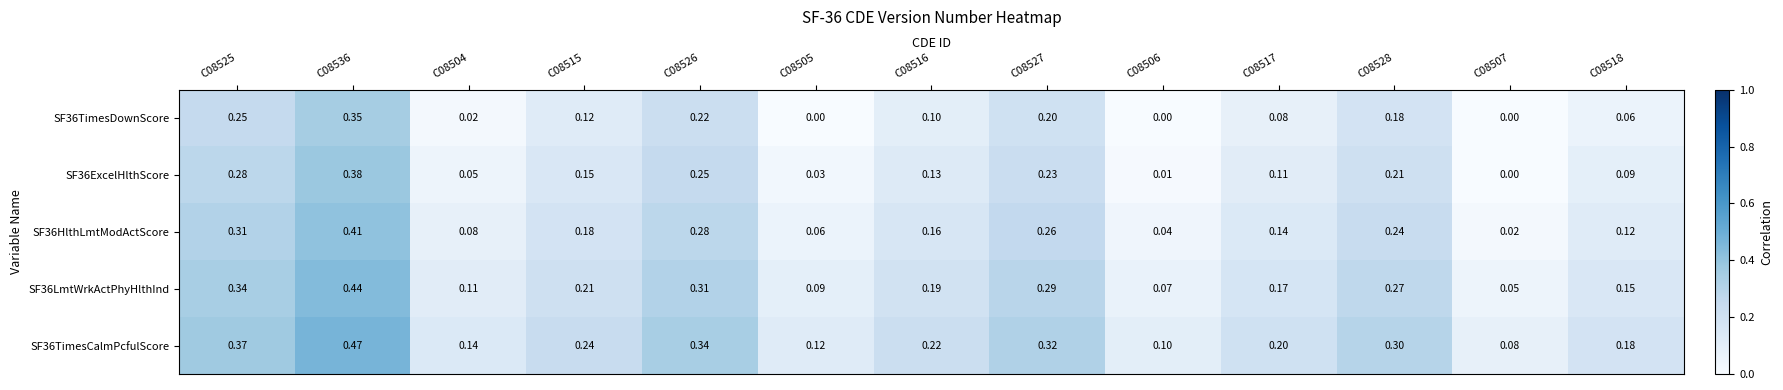

Count the number of data series in this chart.

5